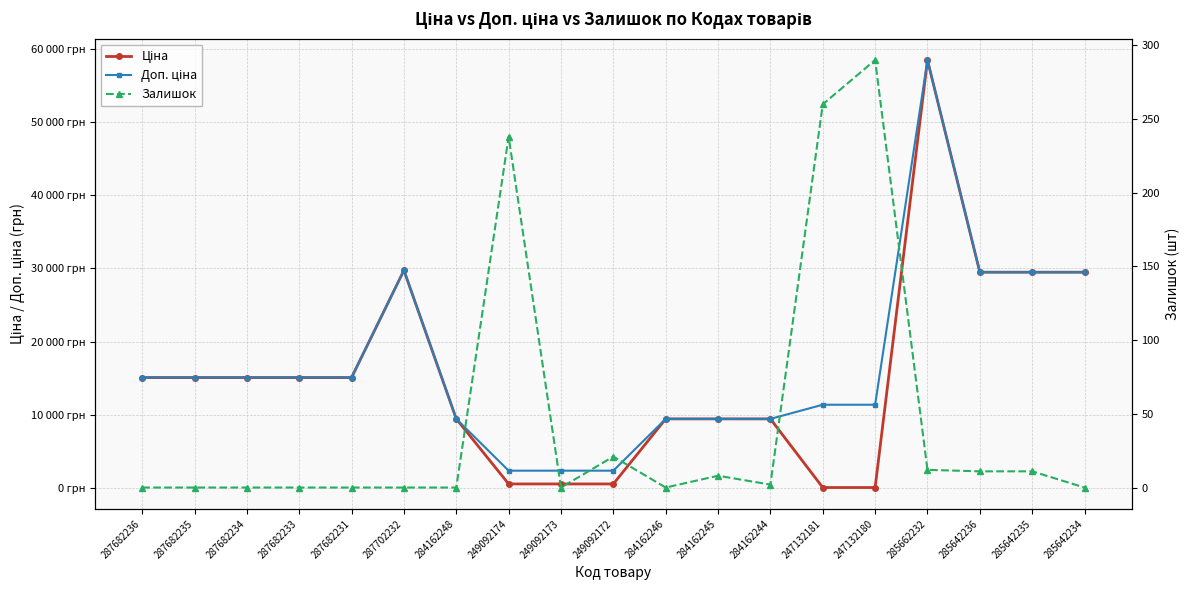

Is it true that Доп. ціна equals 3172.6 at 249092173?

False